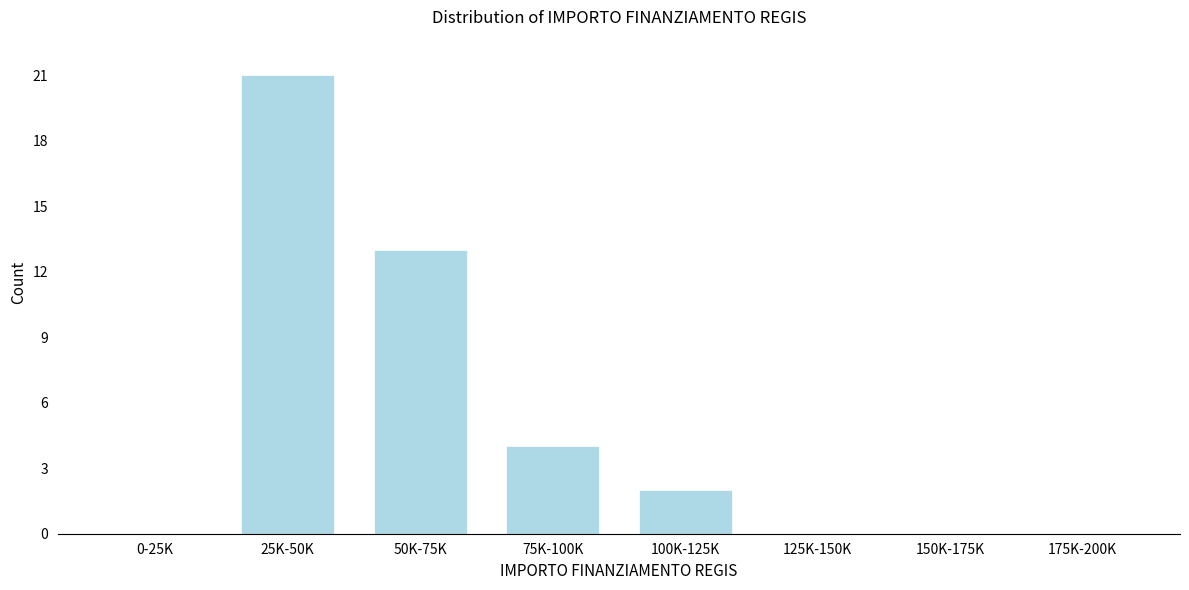

Reading left to right, list all the values displayed in this chart.

0-25K=0	25K-50K=21	50K-75K=13	75K-100K=4	100K-125K=2	125K-150K=0	150K-175K=0	175K-200K=0